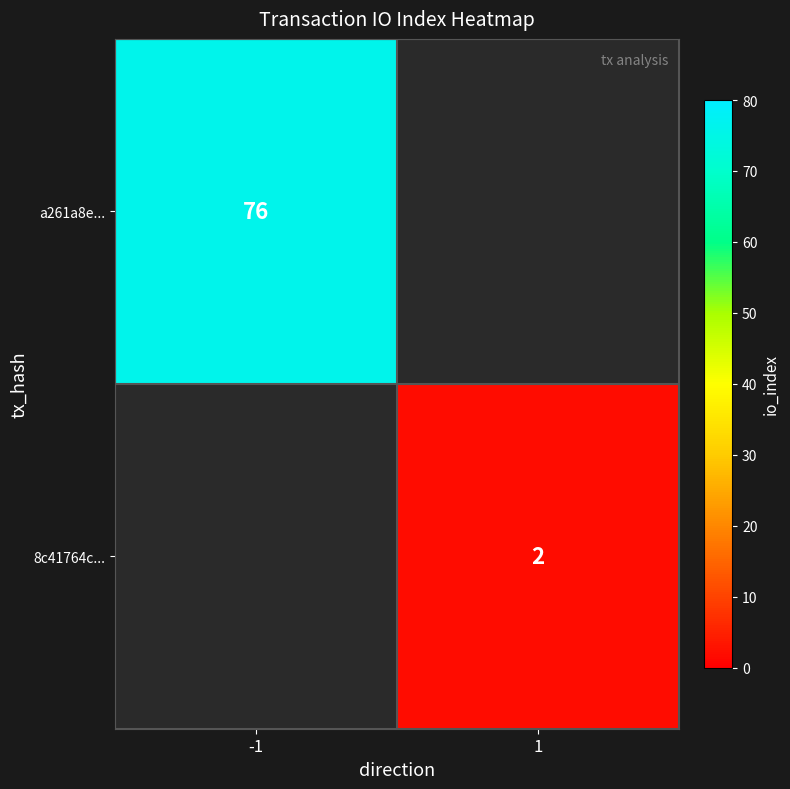

Is it true that a261a8e... equals 76 at -1?

True